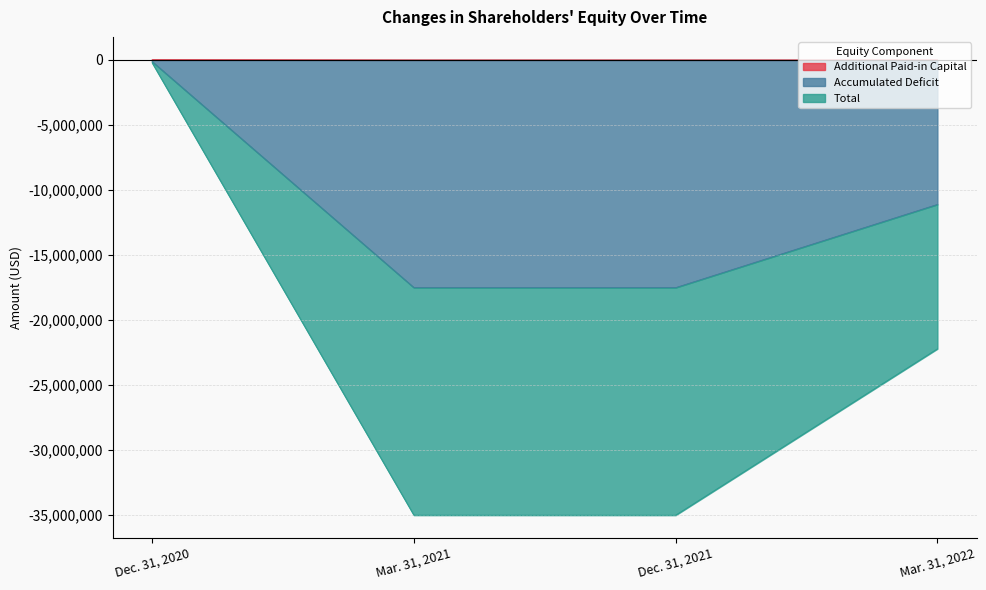

The Total series shows -35027086 at Mar. 31, 2021. True or false?

True